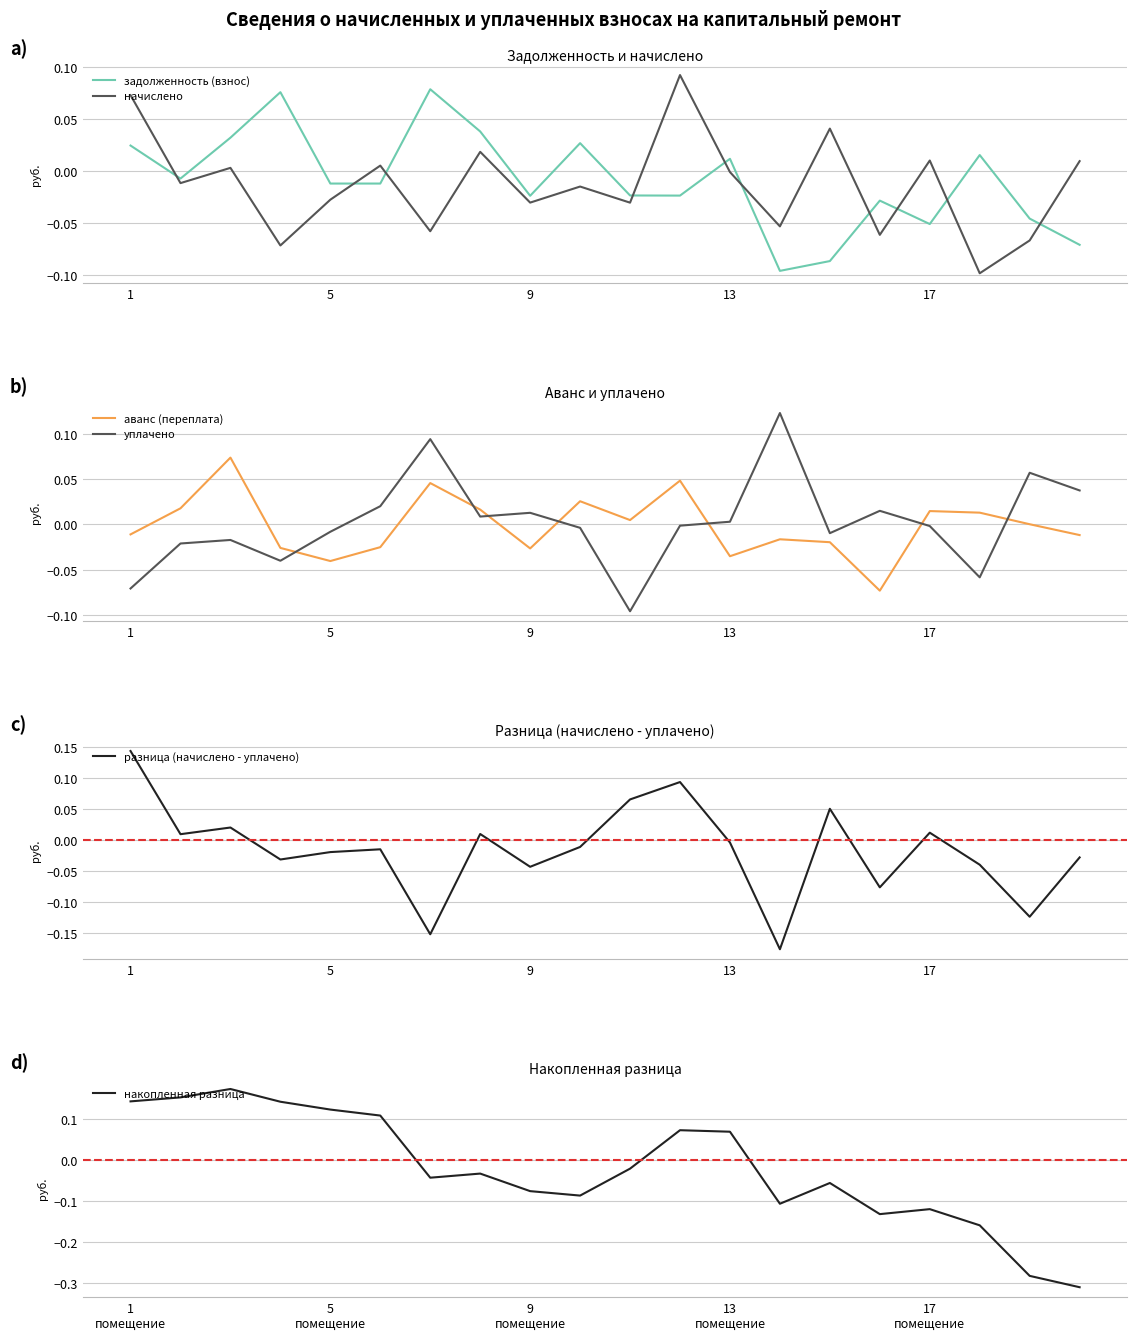

How many intersections are there between задолженность (взнос) and уплачено?

9